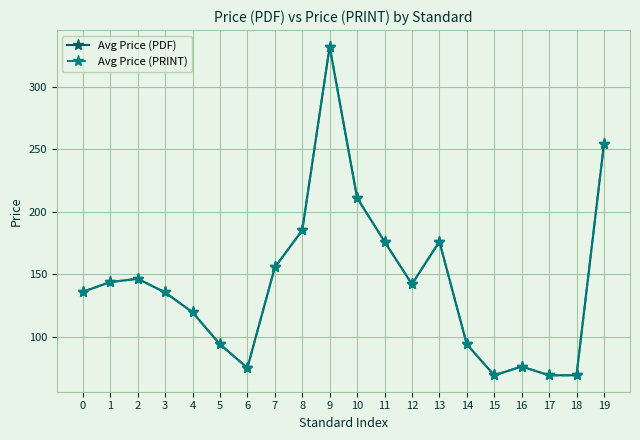

Reading left to right, list all the values displayed in this chart.

Avg Price (PDF): 0=135.9	1=143.6	2=146.3	3=135.3	4=119.4	5=93.8	6=75.0	7=155.4	8=185.1	9=332.2	10=211.0	11=176.1	12=142.0	13=176.1	14=93.8	15=69.0	16=76.0	17=69.0	18=69.0	19=254.1
Avg Price (PRINT): 0=135.9	1=143.6	2=146.3	3=135.3	4=119.4	5=93.8	6=75.0	7=155.4	8=185.1	9=332.2	10=211.0	11=176.1	12=142.0	13=176.1	14=93.8	15=69.0	16=76.0	17=69.0	18=69.0	19=254.1